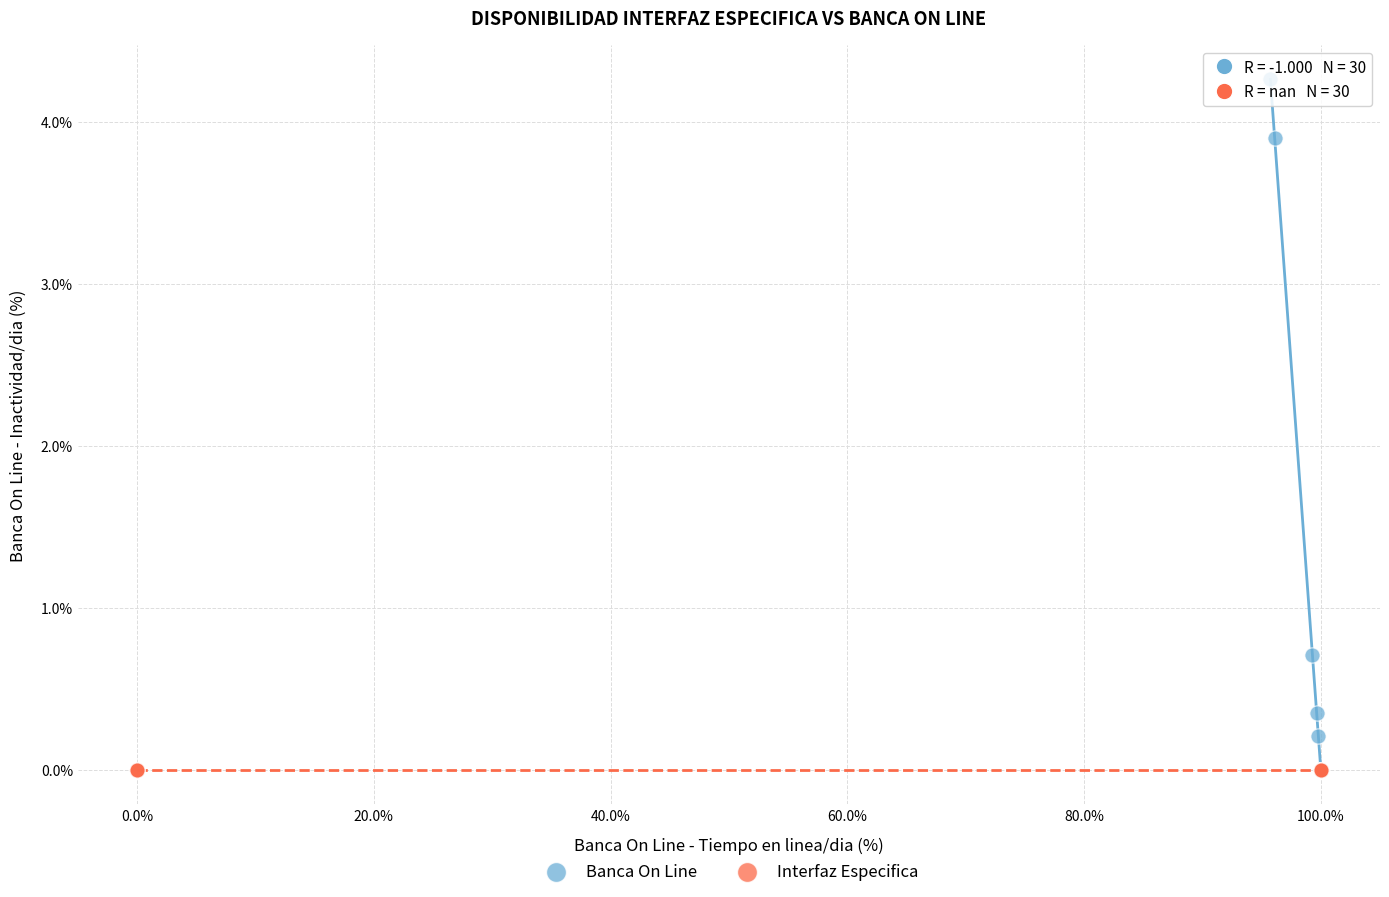

Which series contains the highest Y value?

Banca On Line